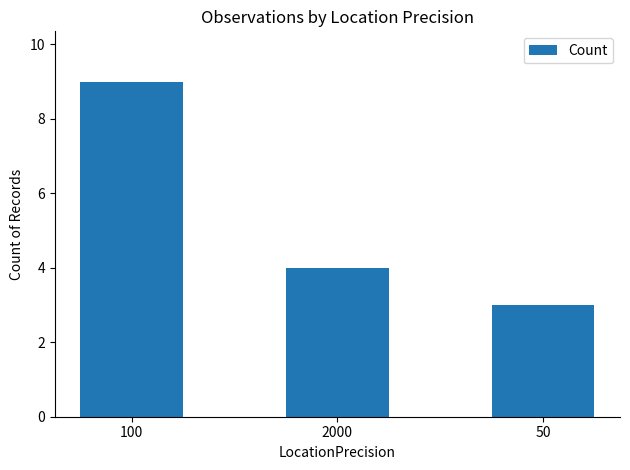

What is the difference between the maximum and minimum values?

6